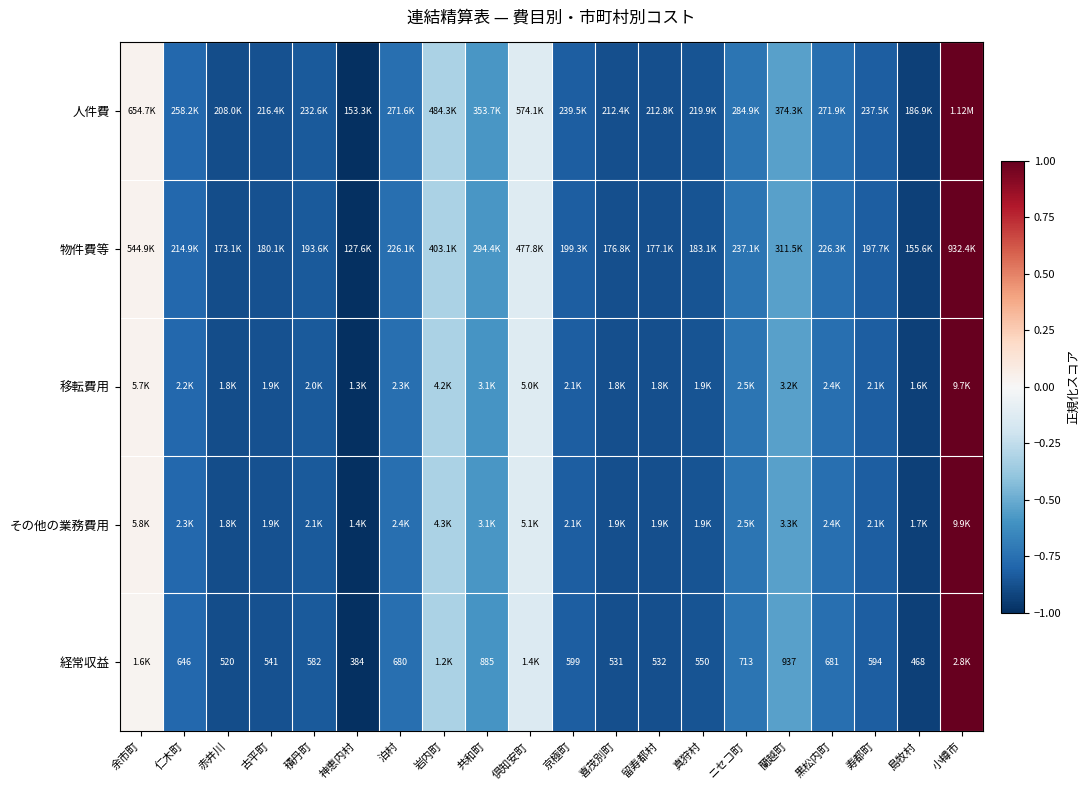

Rank the categories by 移転費用 value from lowest to highest.

神恵内村, 島牧村, 赤井川, 喜茂別町, 留寿都村, 古平町, 真狩村, 積丹町, 寿都町, 京極町, 仁木町, 泊村, 黒松内町, ニセコ町, 共和町, 蘭越町, 岩内町, 倶知安町, 余市町, 小樽市